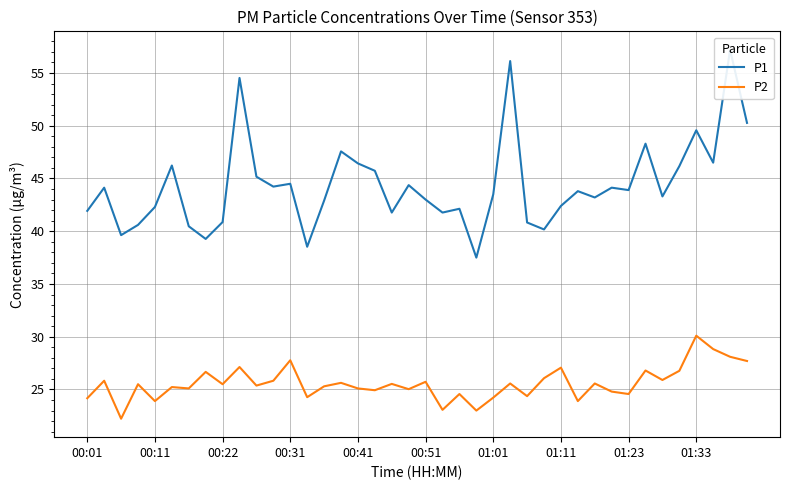

True or false: P1 and P2 cross at least once.

False